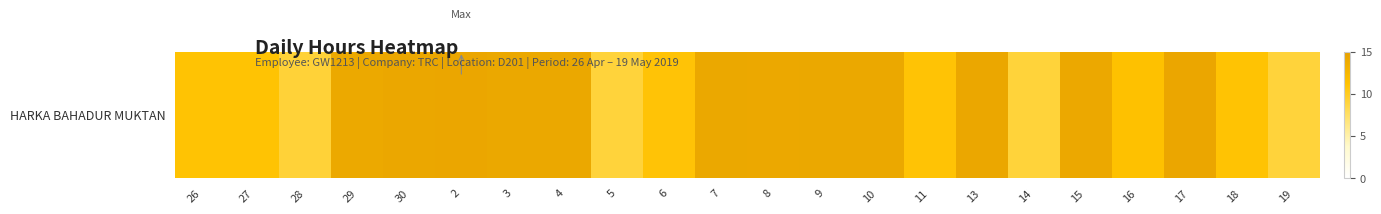

Count the number of data series in this chart.

1